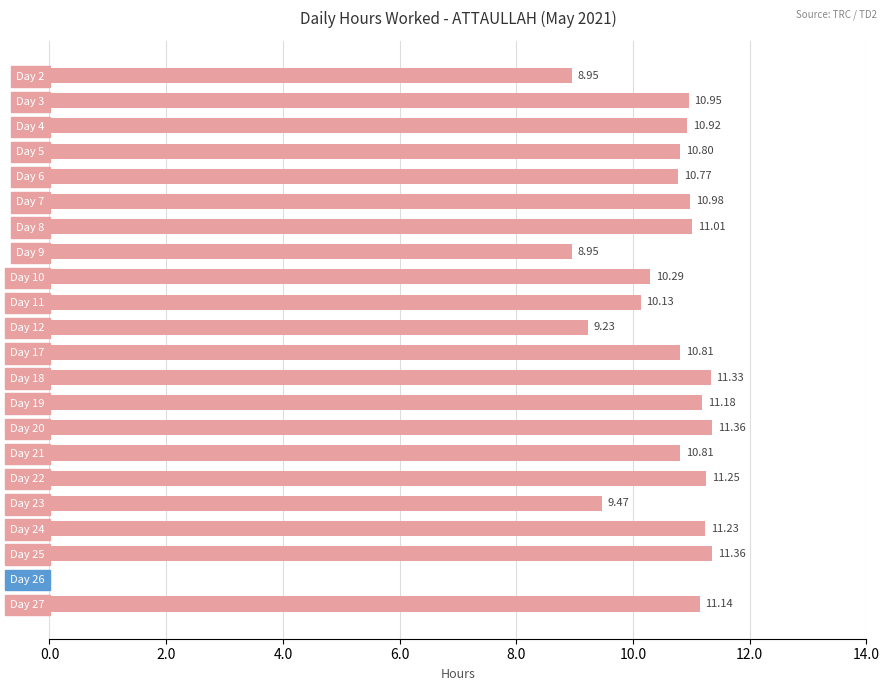

What is the sum of all values?

222.9